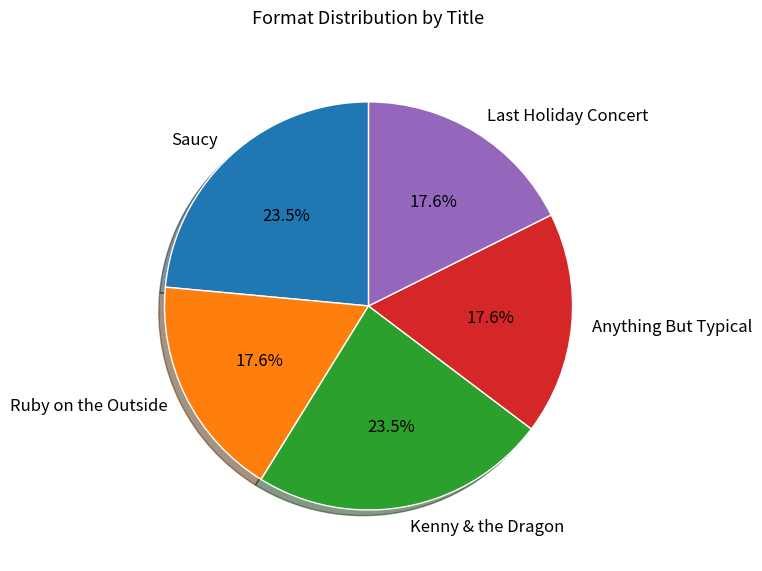

Does Ruby on the Outside account for over 50% of the chart?

No